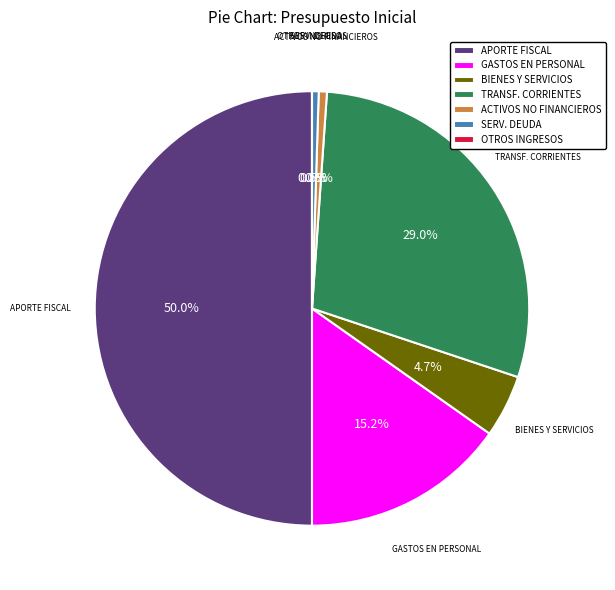

How much of the chart is everything except TRANSF. CORRIENTES?

71.0%